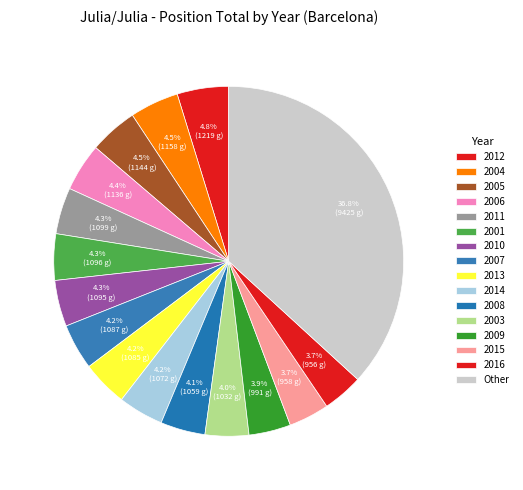

Which has a higher value, 2010 or 2013?

2010